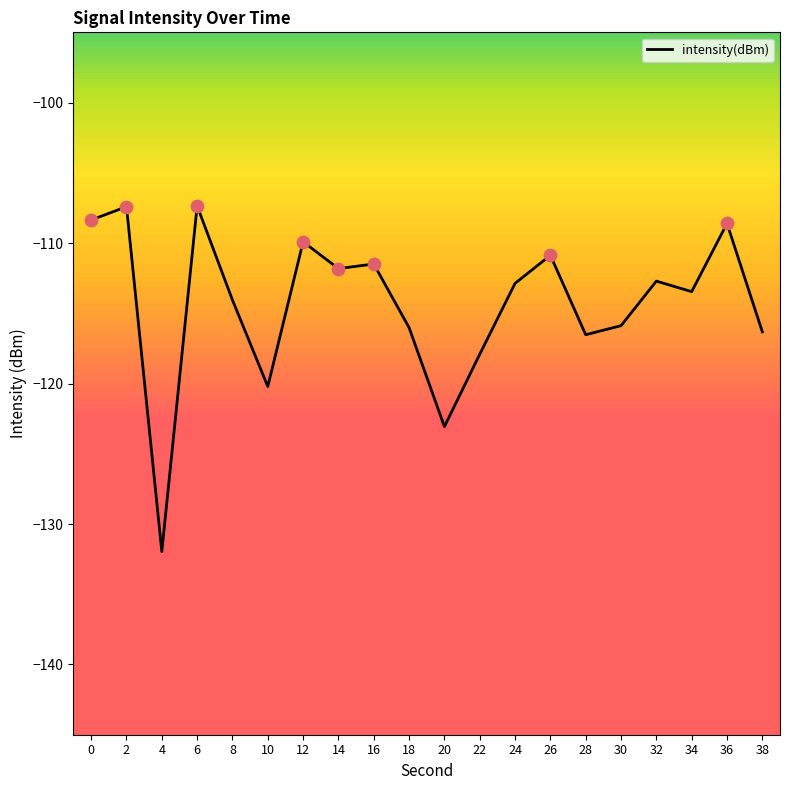

What is the change in value from 20 to 22?

+5.1